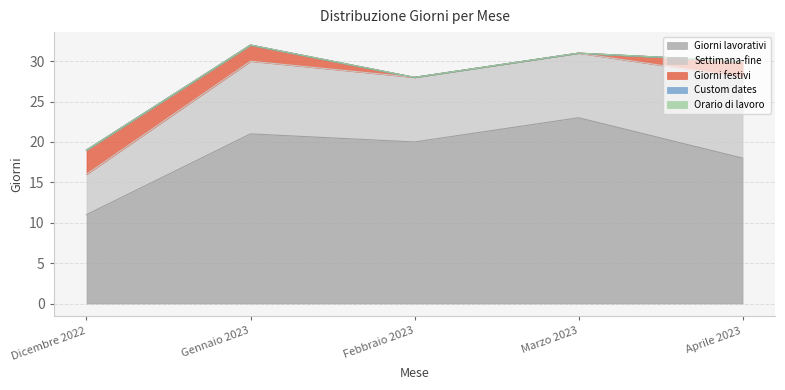

Does the chart display data point markers on the line(s)?

No